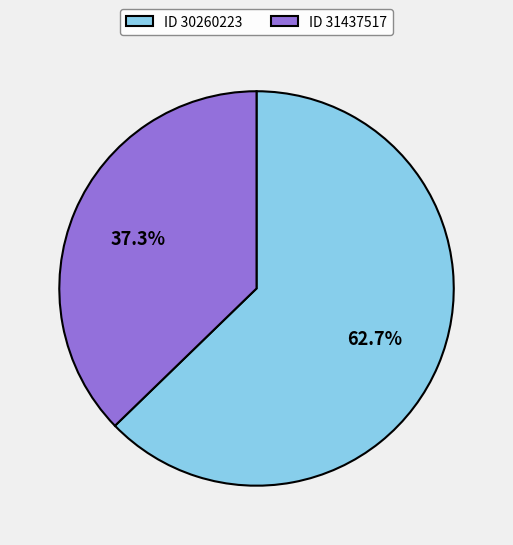

What portion of the pie excludes ID 31437517?

62.7%